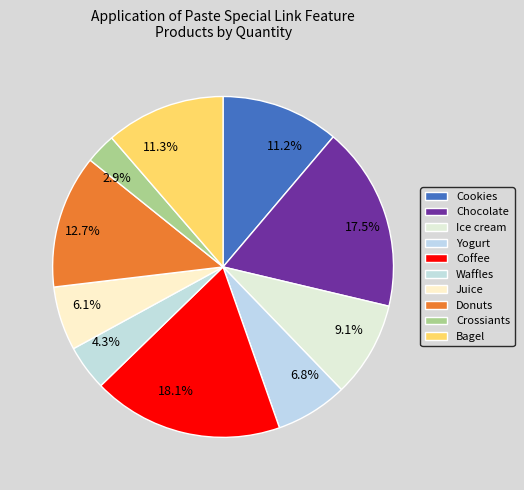

Between Coffee and Chocolate, which is larger?

Coffee